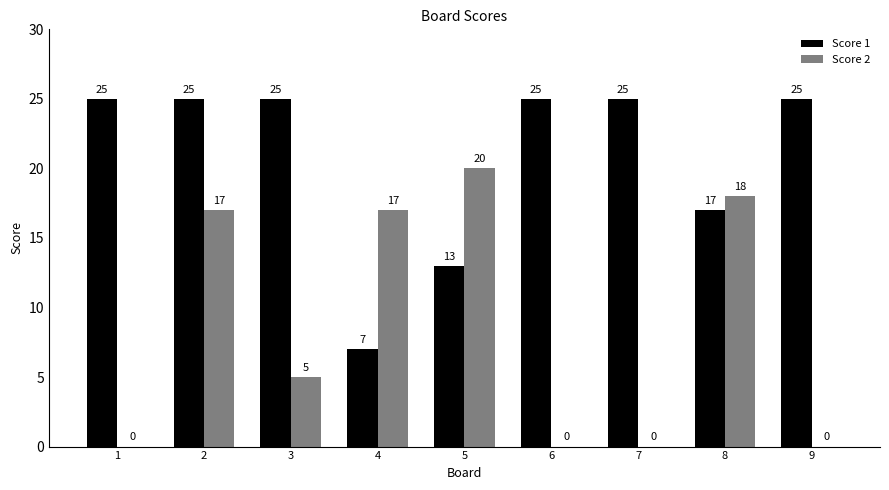

How many distinct data groups are displayed?

2